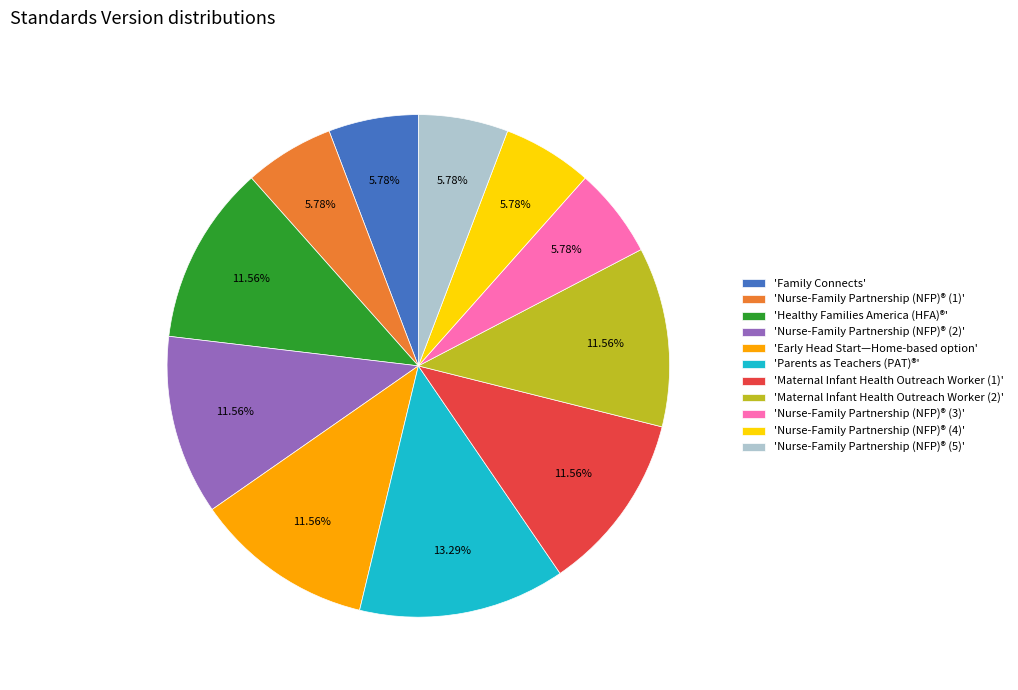

Do 'Nurse-Family Partnership (NFP)® (5)' and 'Parents as Teachers (PAT)®' together represent more than half of the pie?

No